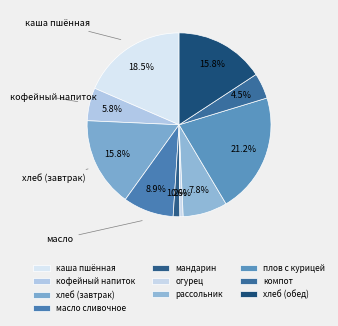

Which category has the smallest portion of the pie?

огурец